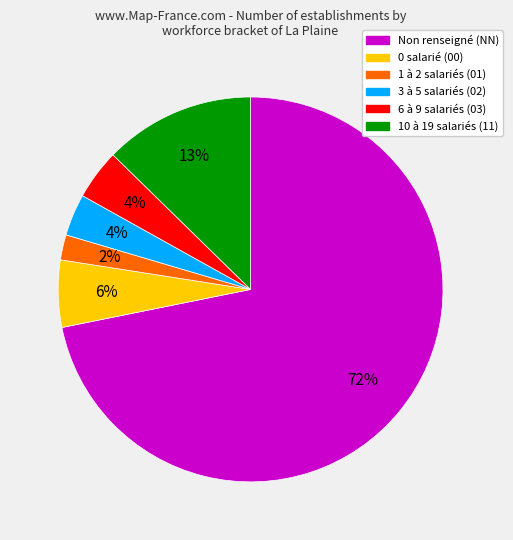

To the nearest percent, what is the average slice percentage?

17%